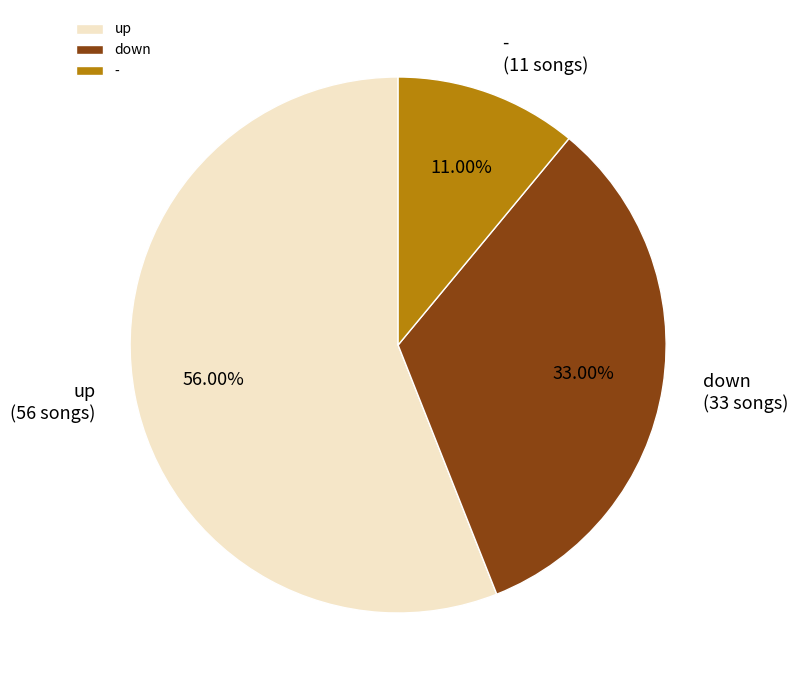

To the nearest percent, what percentage of the pie is down?

33%